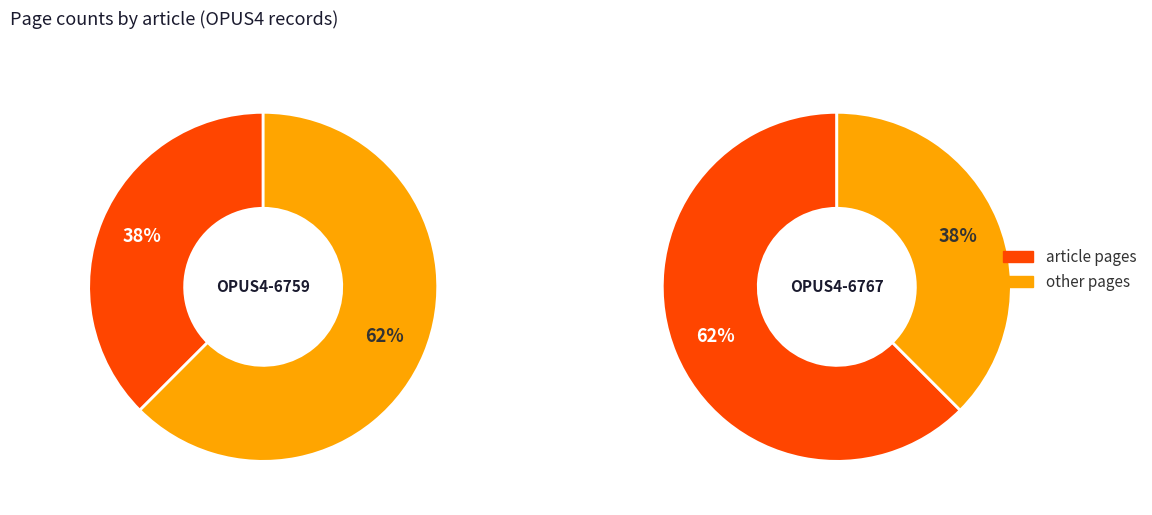

Approximately how many times larger is the value at OPUS4-6759 compared to OPUS4-6767?

0.6